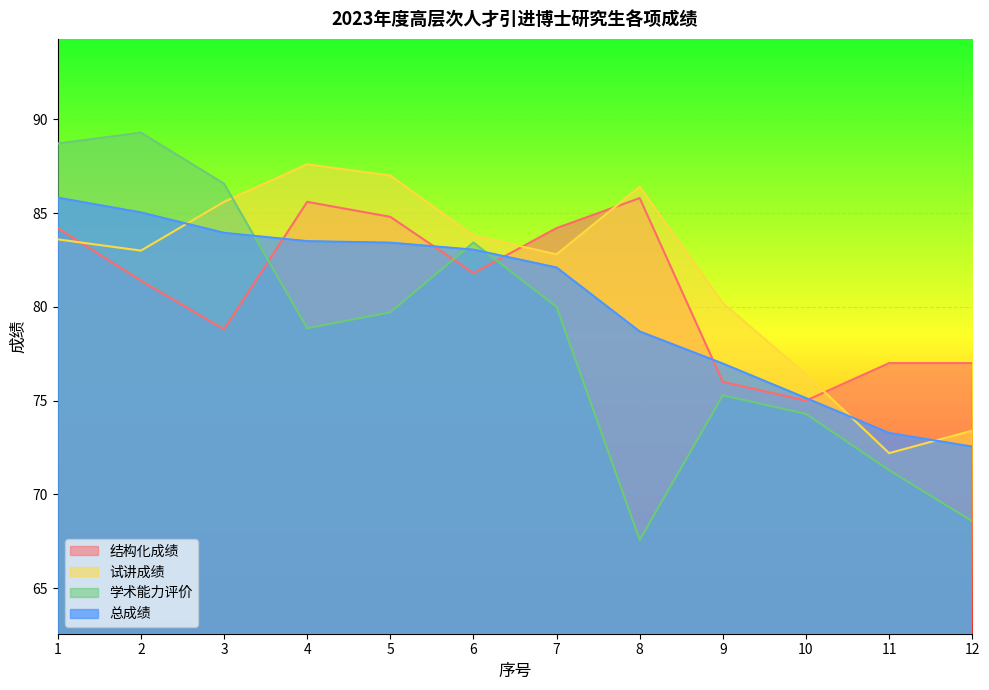

True or false: 学术能力评价 has a value of 89.3 at 2.

True